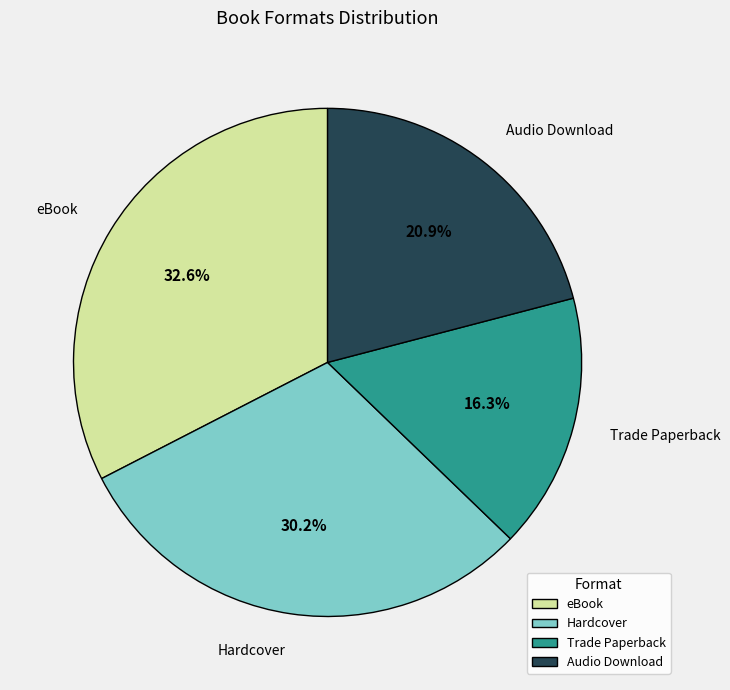

To the nearest percent, what portion does eBook represent?

33%